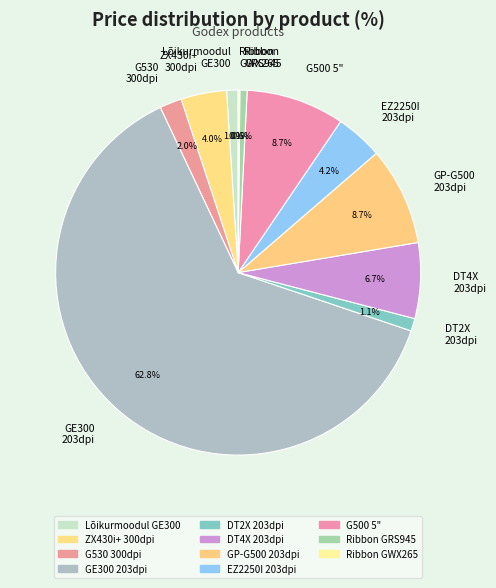

Does GE300 203dpi account for over 50% of the chart?

Yes